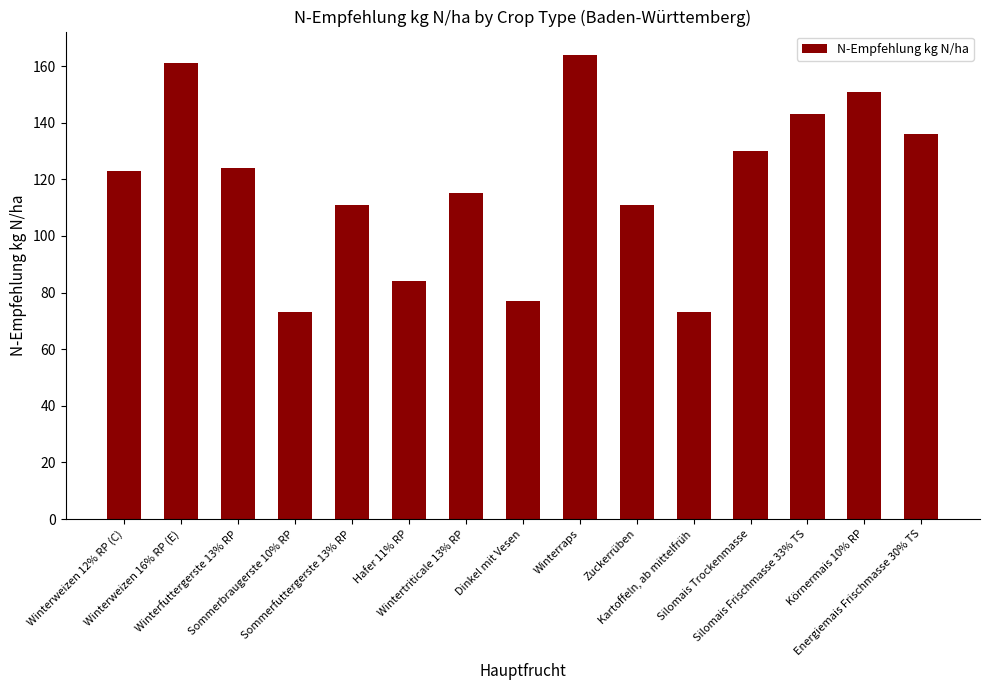

At which label is the value closest to 118?

Wintertriticale 13% RP